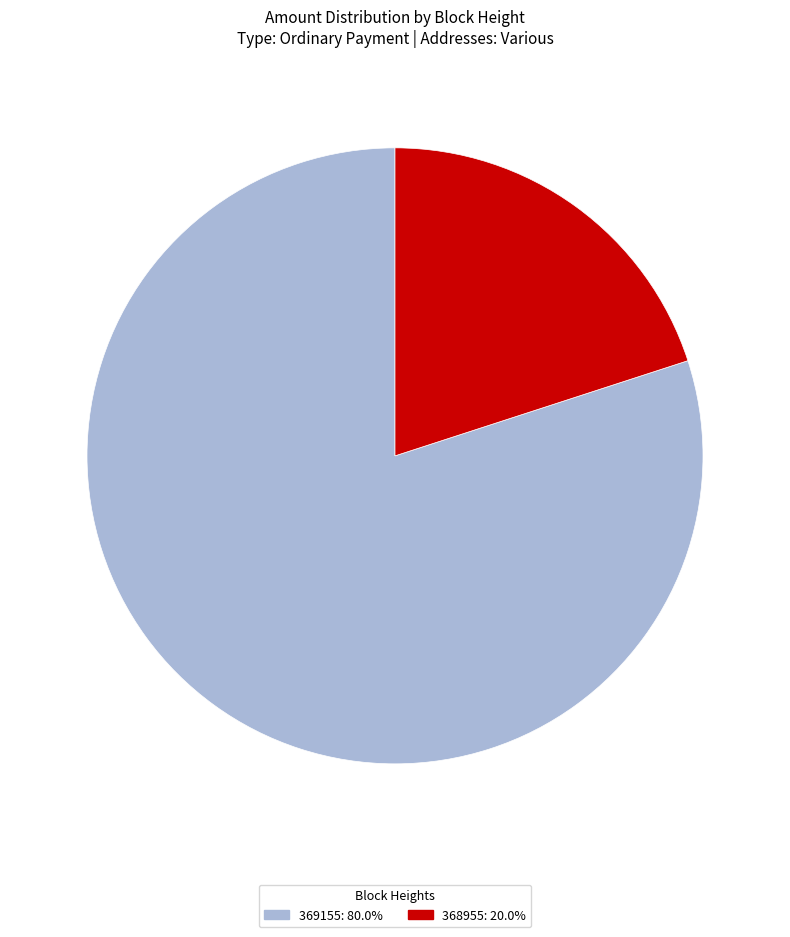

Is there a majority slice in this chart?

Yes